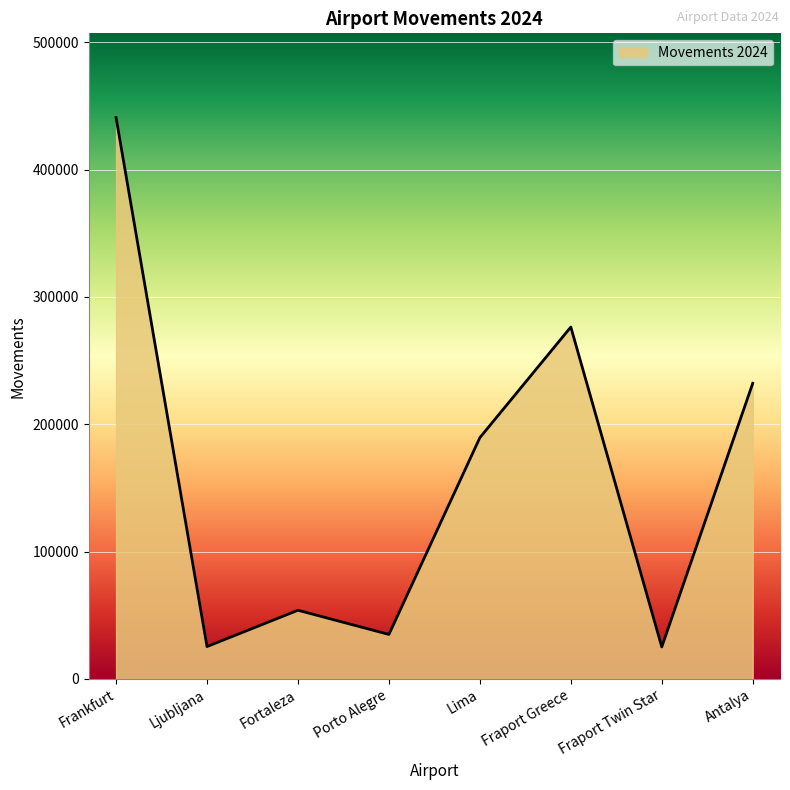

What is the average value?

159802